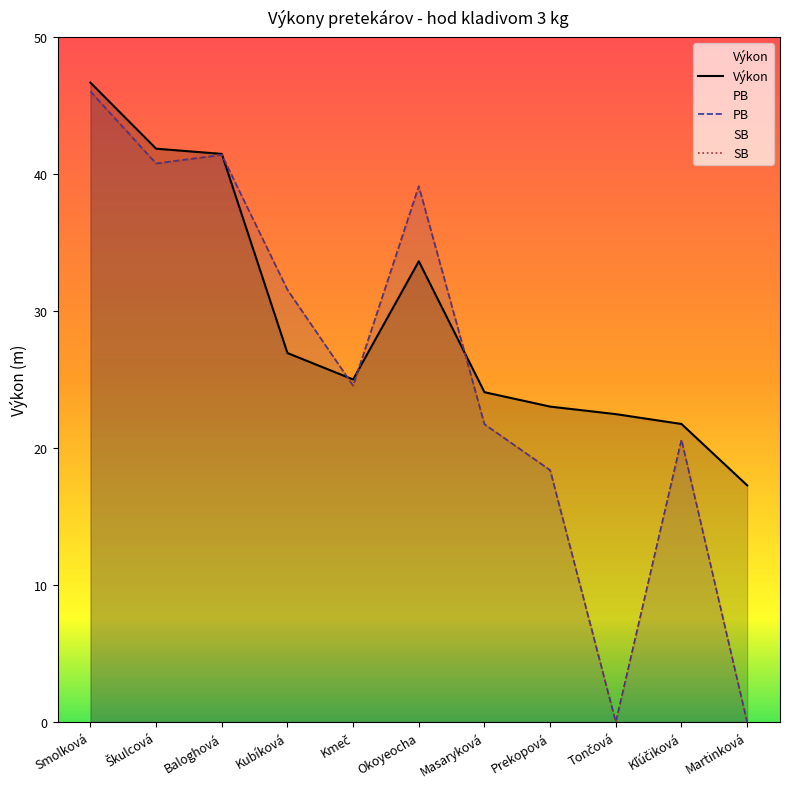

Does the chart display data point markers on the line(s)?

No